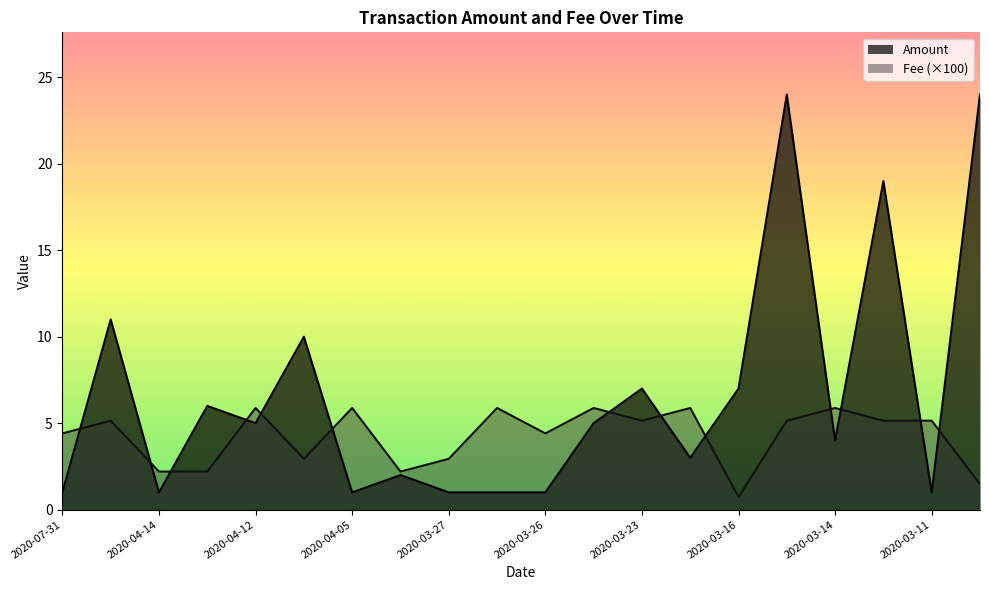

Where is the first local minimum for Amount?

2020-04-14